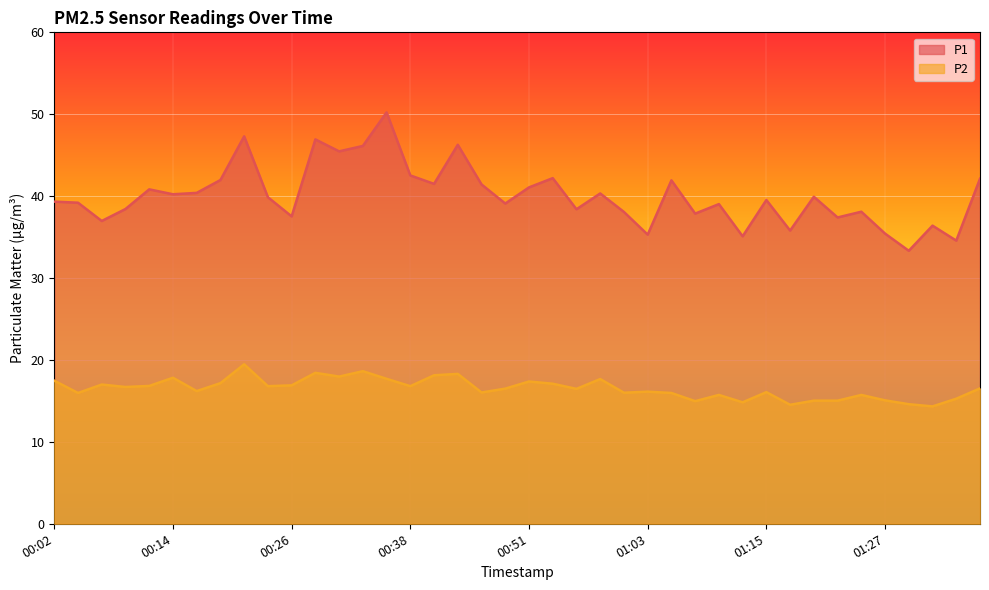

What is the minimum value shown in the chart?

14.3